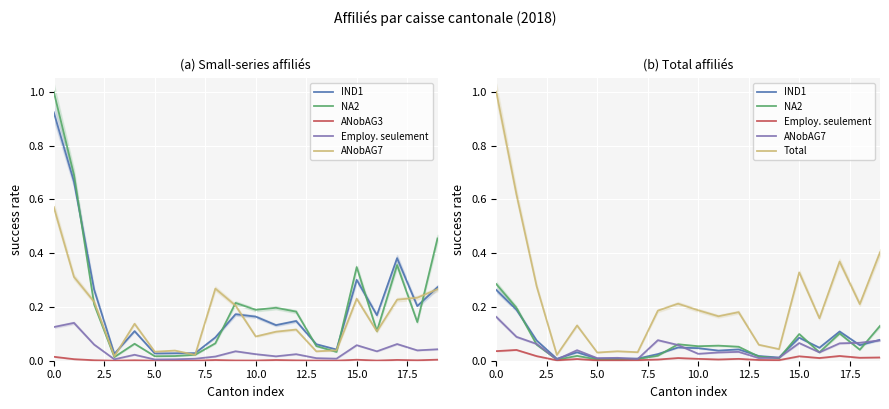

What position from the right is 19?

1